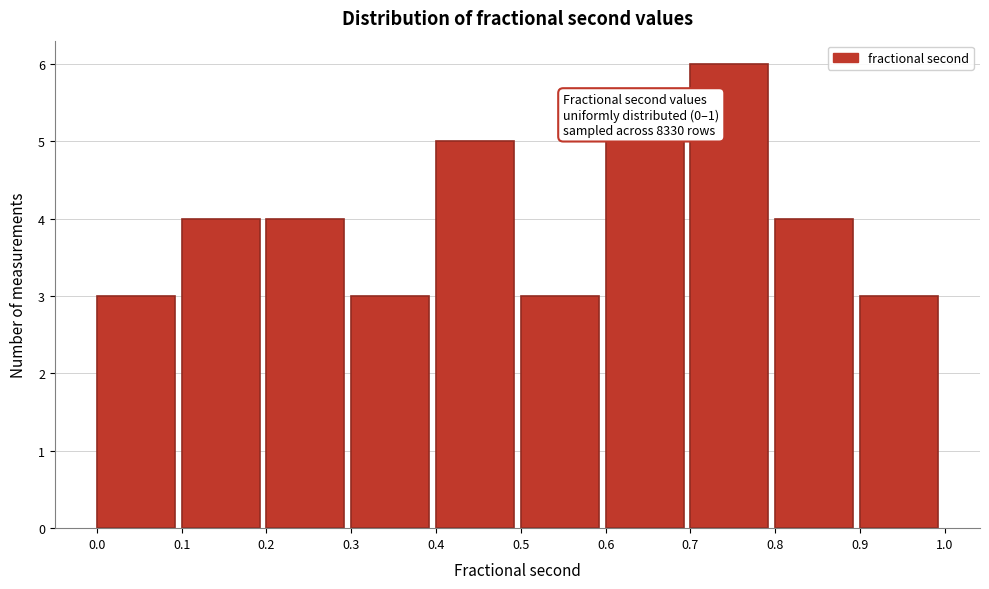

Which range on the x-axis has the tallest bar?

0.7 to 0.8